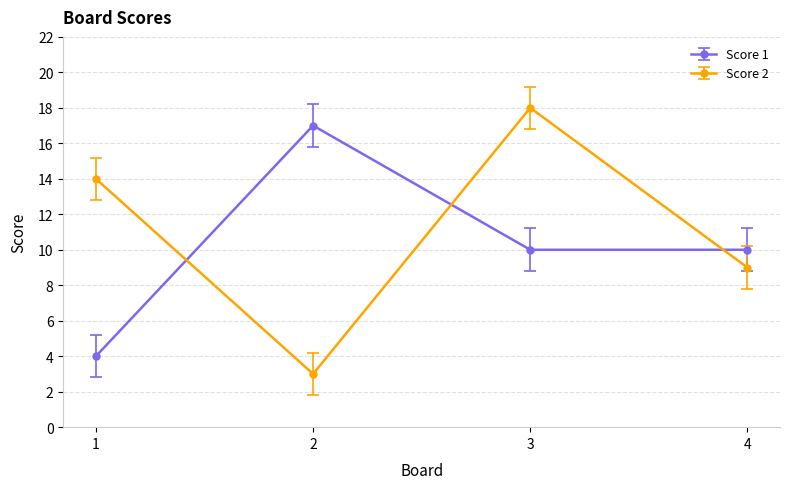

True or false: Score 1 and Score 2 cross at least once.

True